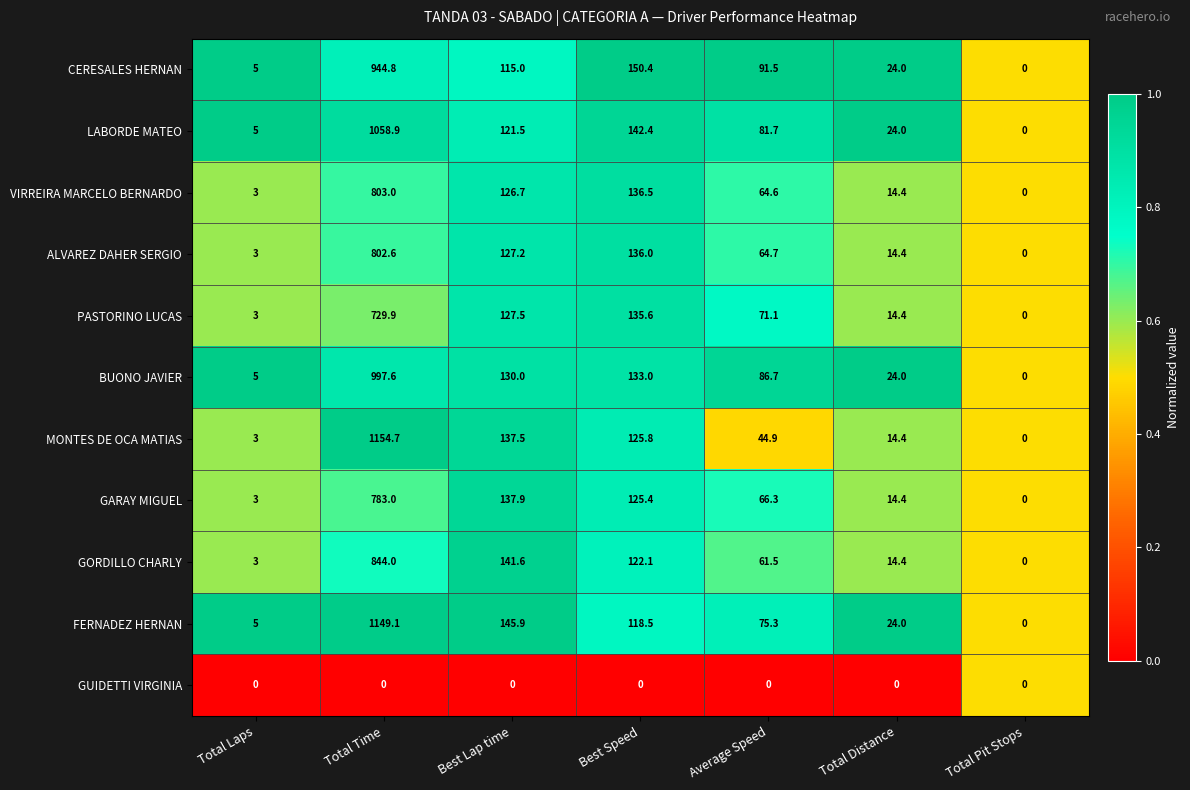

Which series has the widest spread of values?

MONTES DE OCA MATIAS